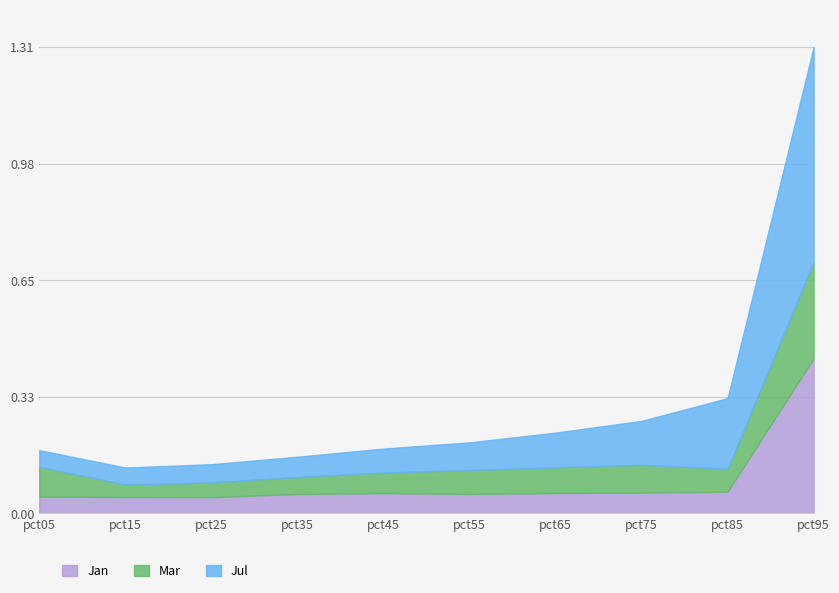

Does the chart have visible grid lines?

Yes